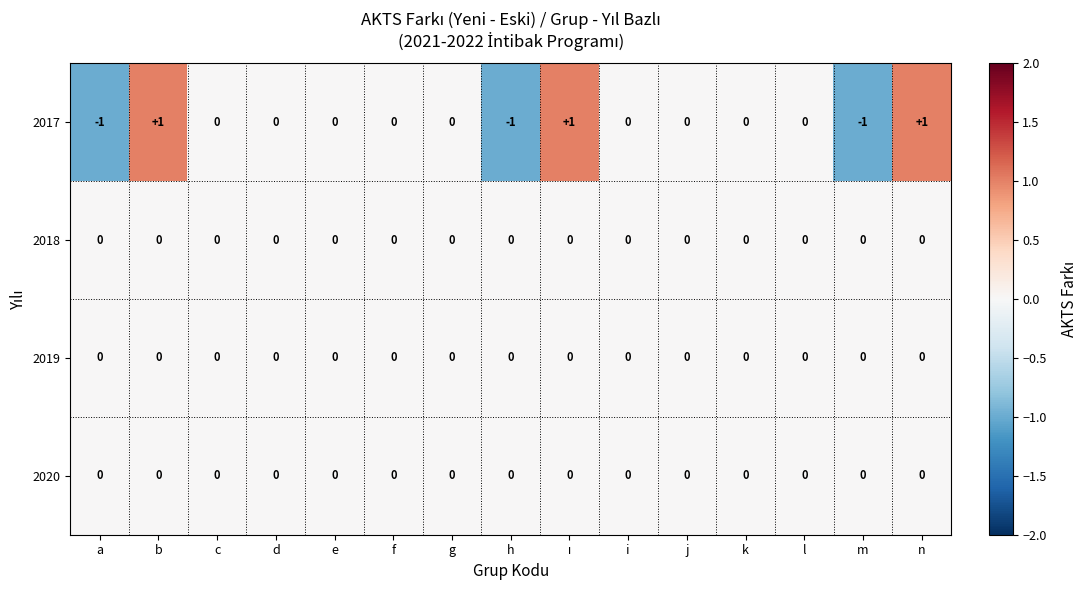

Between a and k, which series saw the biggest shift?

2017